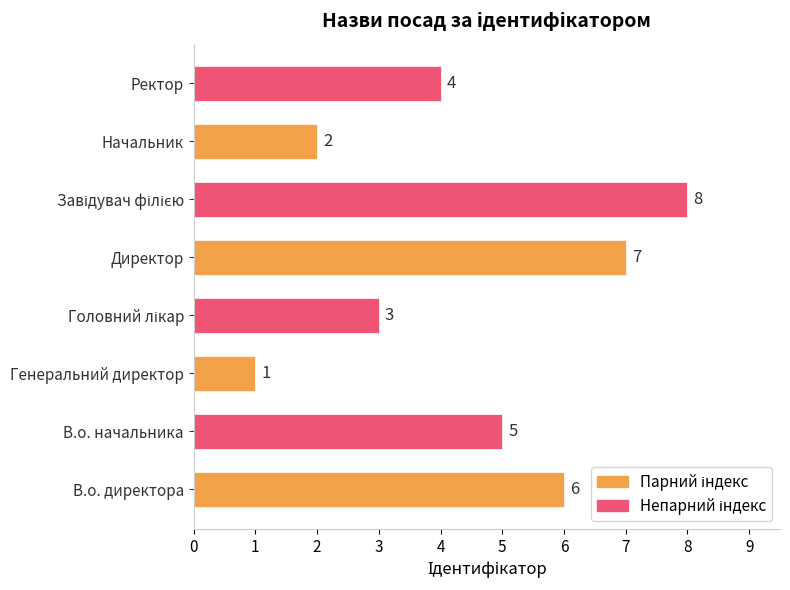

Where is the data nearest to the value 4?

Ректор